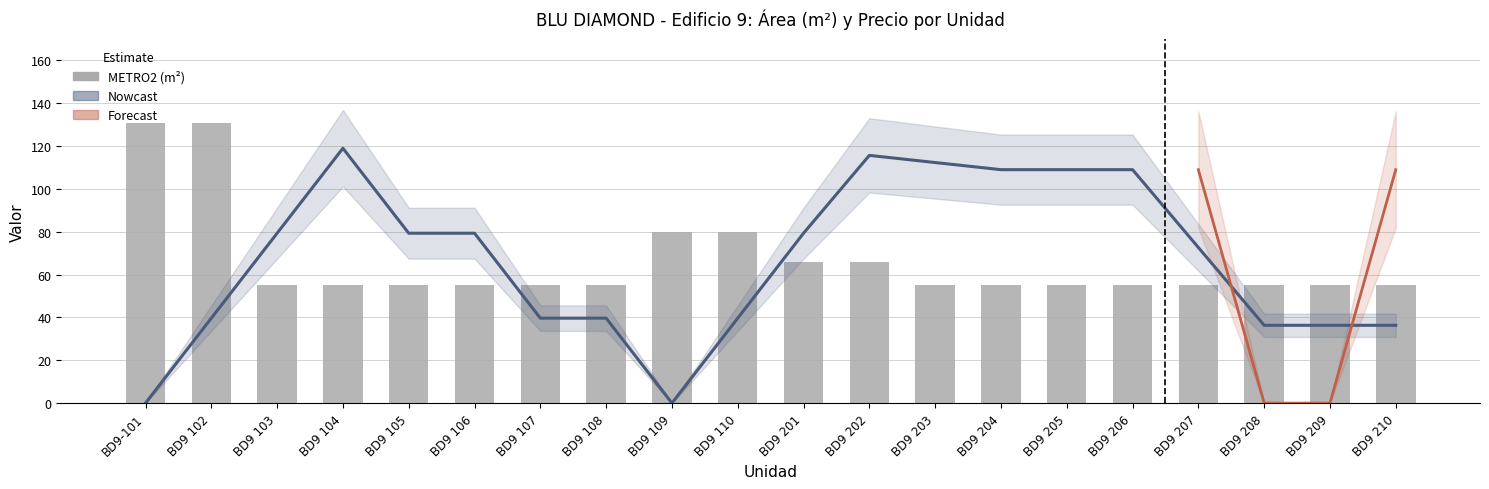

What is the sum of all values?

1323.3